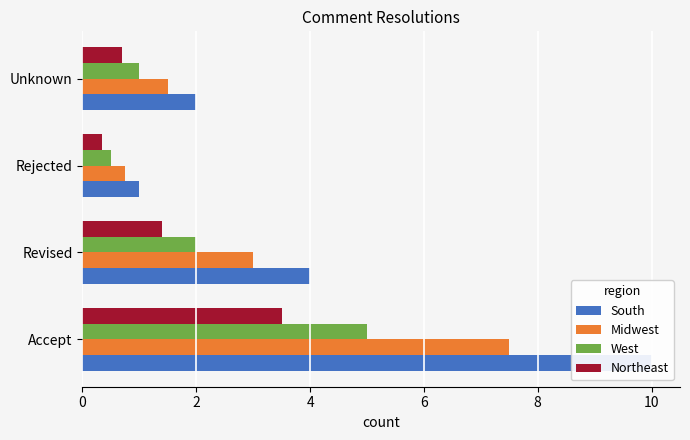

At how many categories does at least one series exceed 1?

3